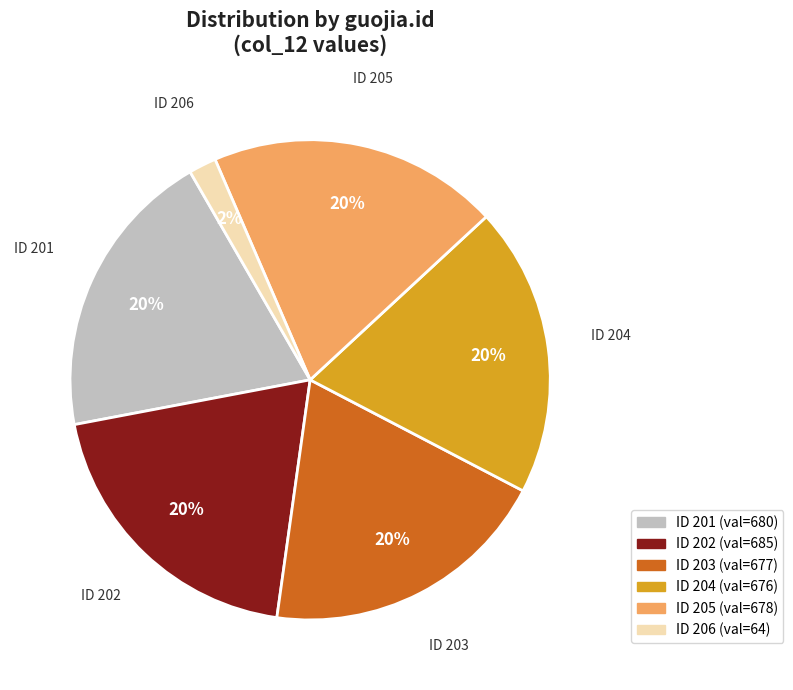

Is the sum of ID 202 and ID 205 greater than half?

No